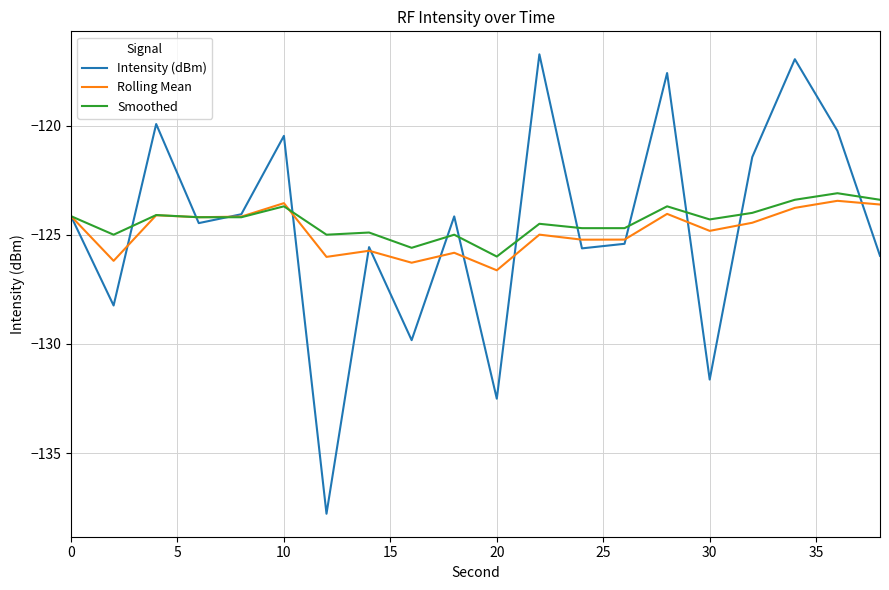

Which series has the widest spread of values?

Intensity (dBm)